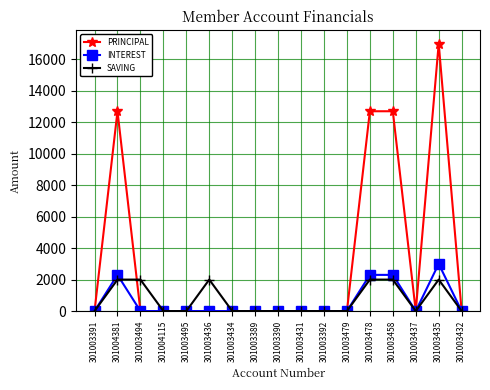

How many lines are shown in the chart?

3